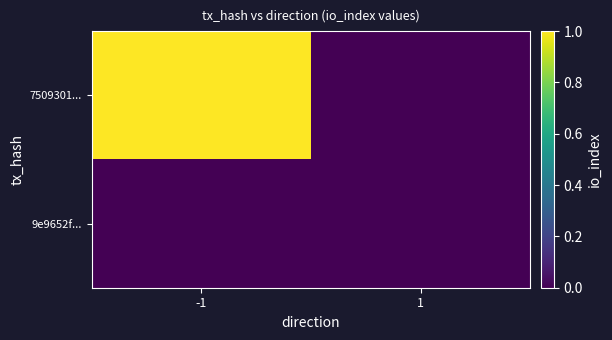

At how many categories does at least one series exceed 0?

1